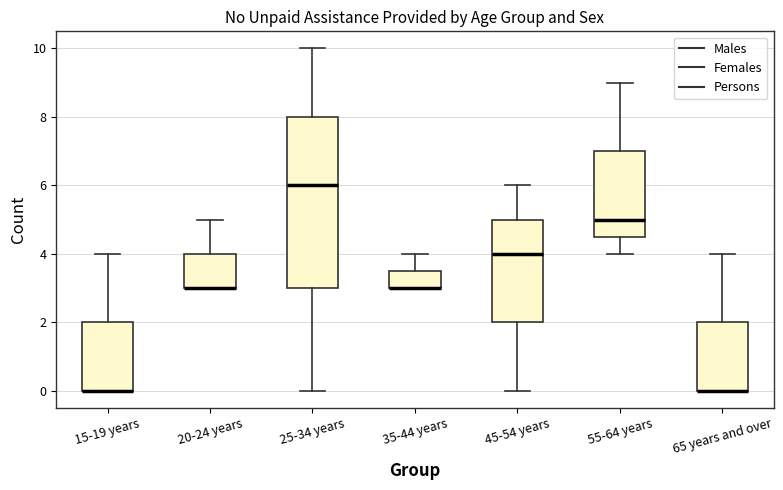

Reading left to right, transcribe this box plot: for each box, give where its median line is, the range the box spans, and where its two whiskers end, as read against the y-axis. The values are not printed on the chart, so give them approximately, as read against the axis.

15-19 years: median 0.0 (drawn on the box's lower edge), box 0.0 to 2.0, whiskers 0.0 to 4.0
20-24 years: median 3.0 (drawn on the box's lower edge), box 3.0 to 4.0, whiskers 3.0 to 5.0
25-34 years: median 6.0, box 3.0 to 8.0, whiskers 0.0 to 10.0
35-44 years: median 3.0 (drawn on the box's lower edge), box 3.0 to 3.6, whiskers 3.0 to 4.0
45-54 years: median 4.0, box 2.0 to 5.0, whiskers 0.0 to 6.0
55-64 years: median 5.0, box 4.6 to 7.0, whiskers 4.0 to 9.0
65 years and over: median 0.0 (drawn on the box's lower edge), box 0.0 to 2.0, whiskers 0.0 to 4.0